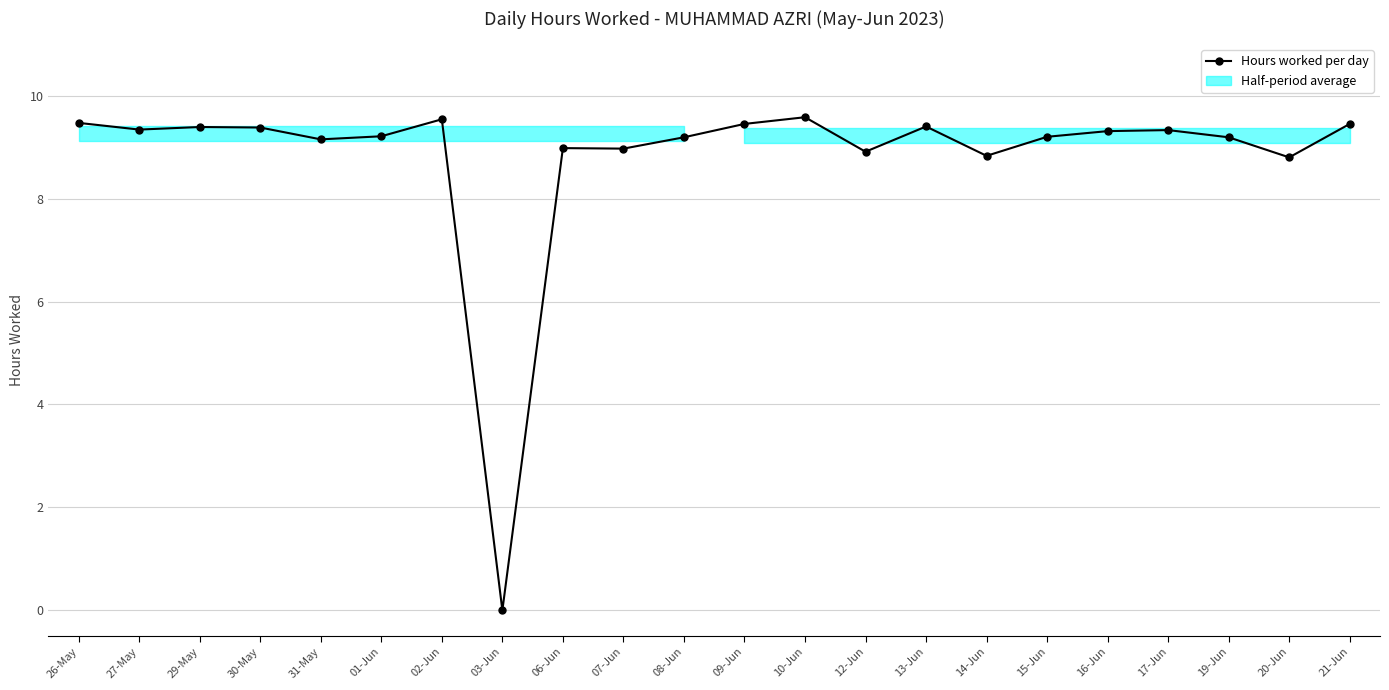

What is the maximum value shown in the chart?

9.6